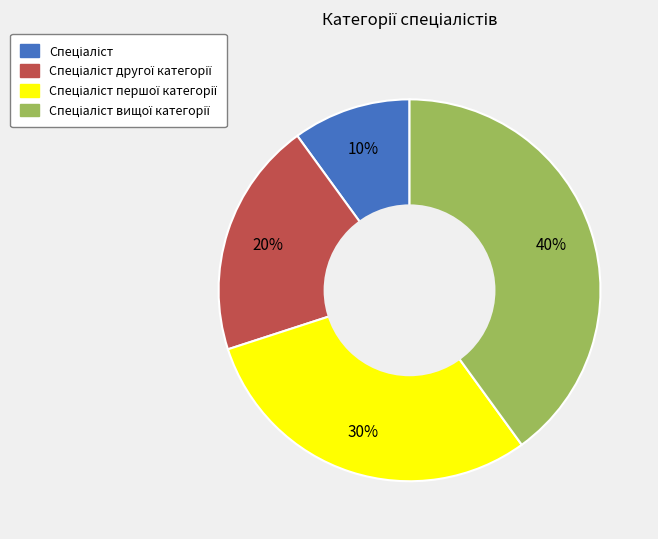

Does any single category account for the majority?

No